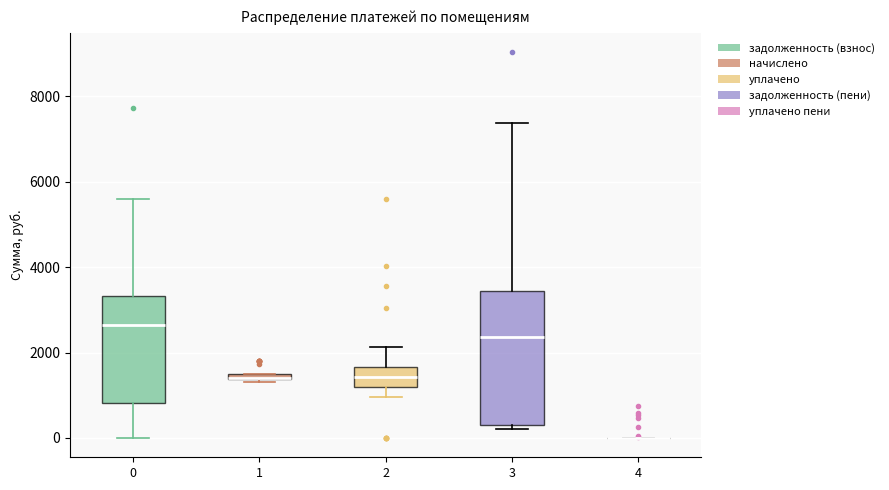

Which box is the tallest, from its lower edge to its upper edge?

3